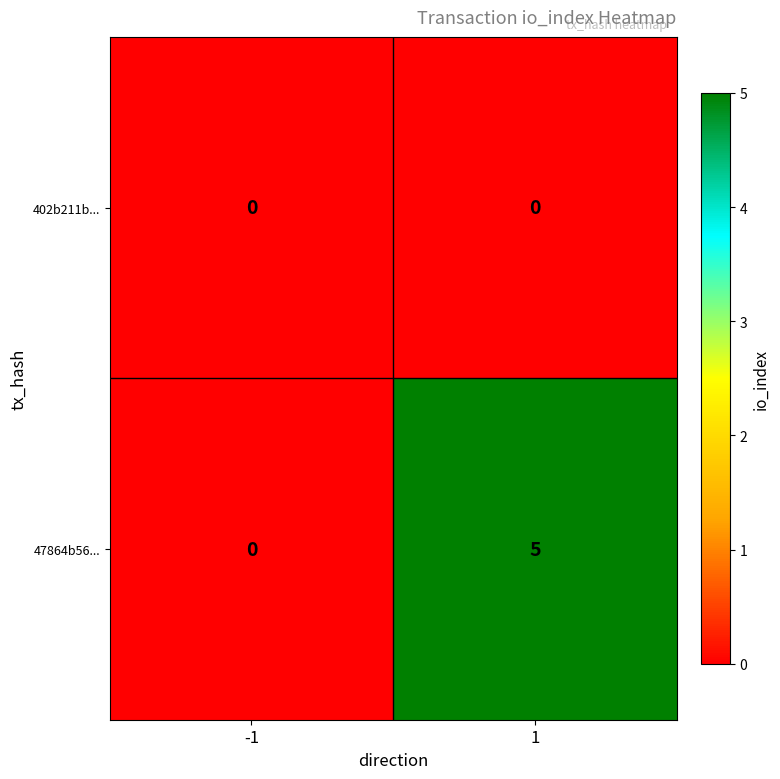

True or false: 402b211b... has a value of 0 at 1.

True